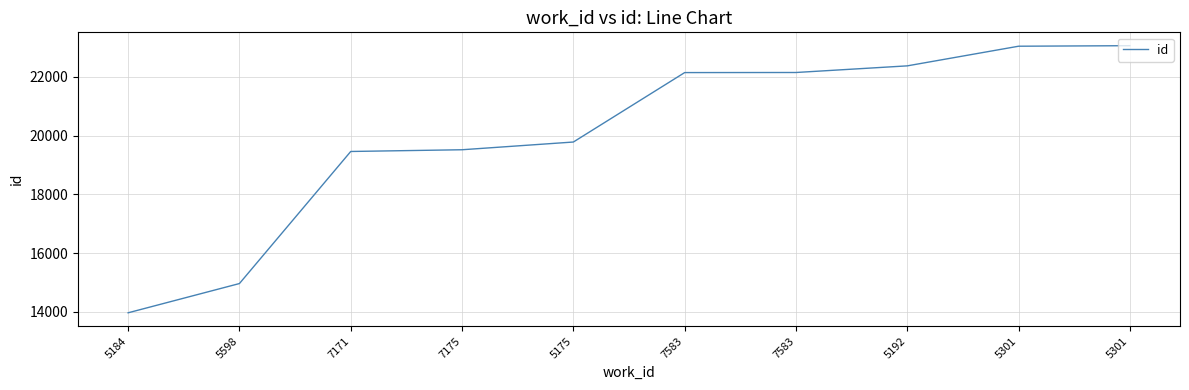

True or false: there are more than 0 points higher than both neighbors.

False